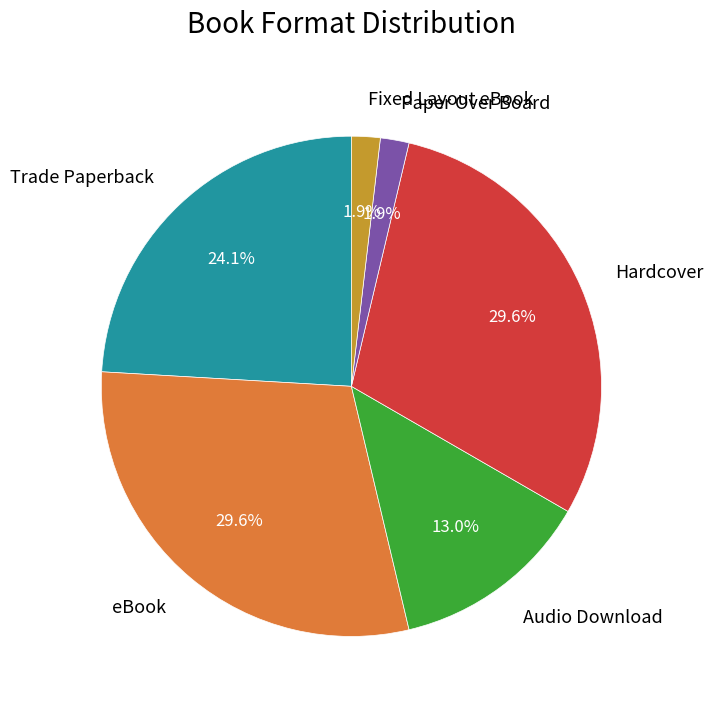

Which has a higher value, Fixed Layout eBook or Audio Download?

Audio Download